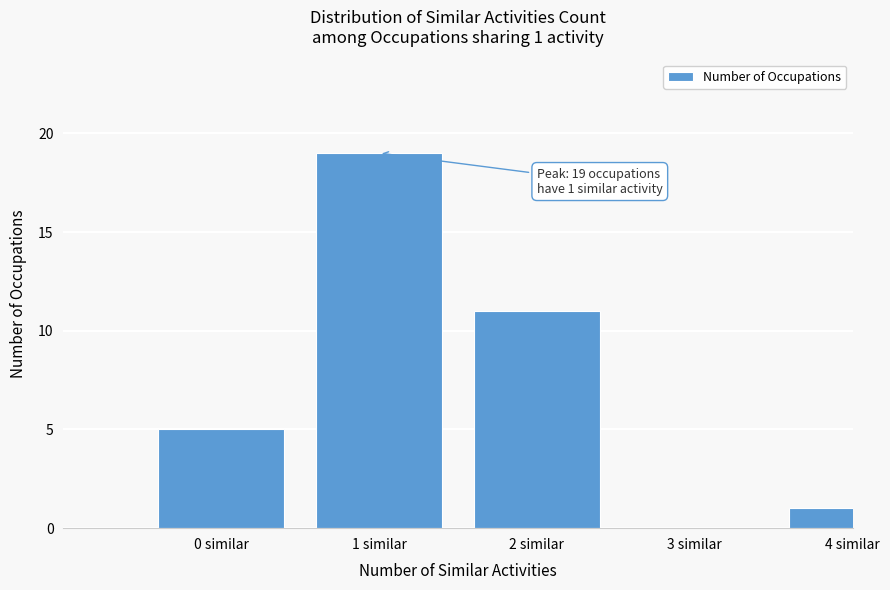

Reading right to left, list all the values displayed in this chart.

4 similar=1	3 similar=0	2 similar=11	1 similar=19	0 similar=5